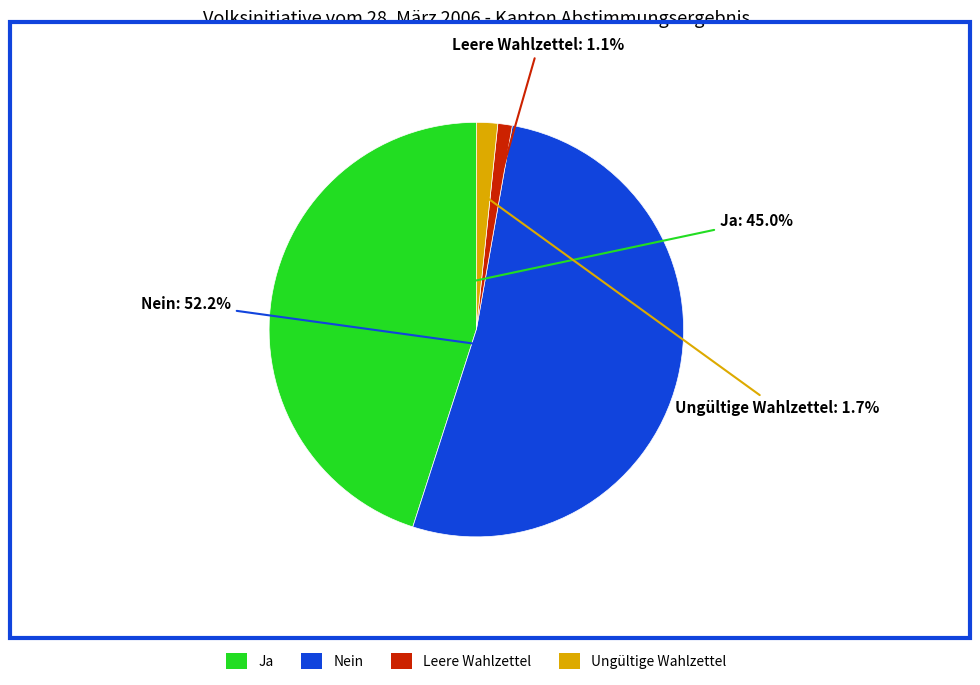

What is the majority slice?

Nein